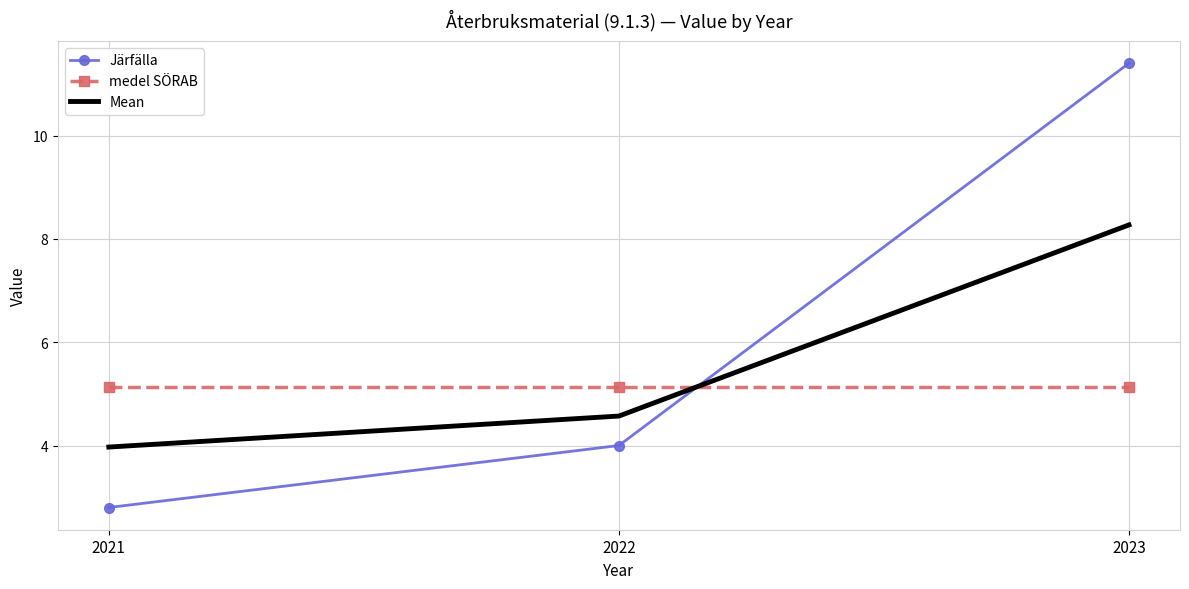

Rank the series at 2021 from lowest to highest value.

Järfälla, Mean, medel SÖRAB